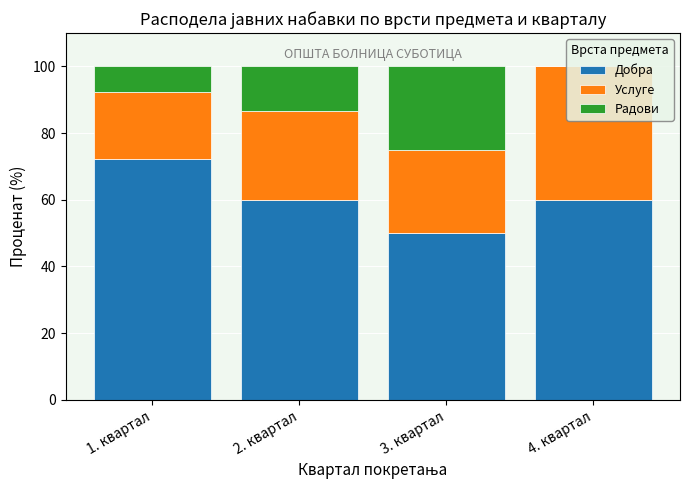

The value of Добра at 1. квартал is 72.3. True or false?

True